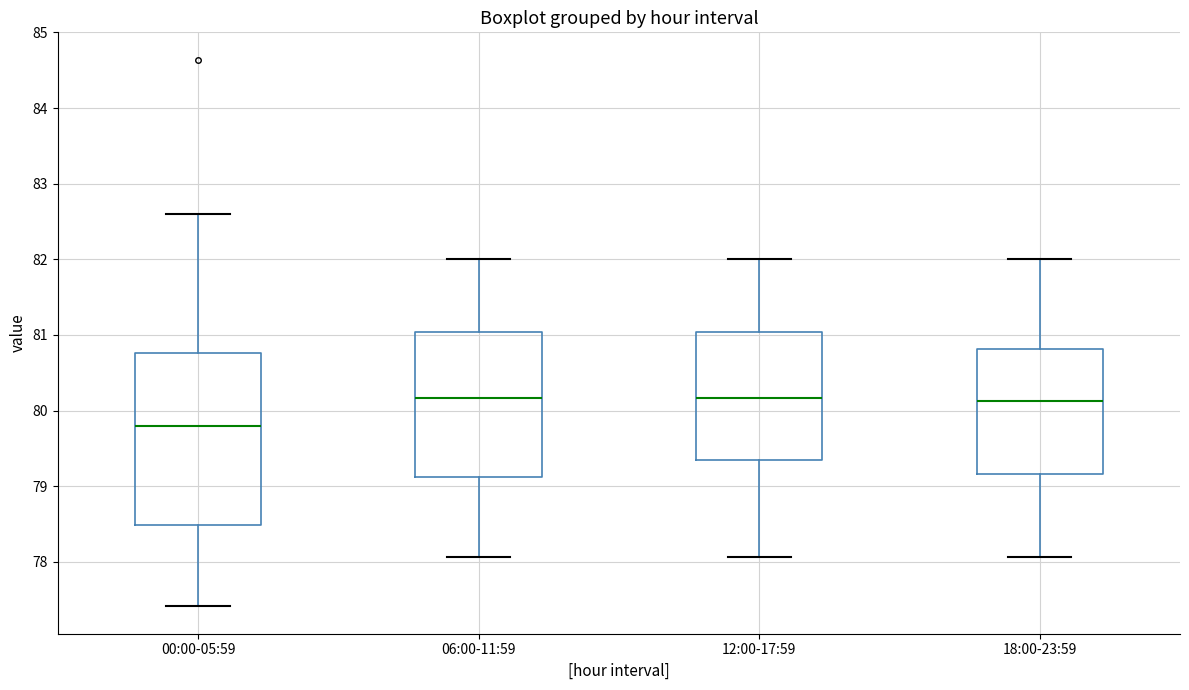

Reading left to right, transcribe this box plot: for each box, give where its median line is, the range the box spans, and where its two whiskers end, as read against the y-axis. The values are not printed on the chart, so give them approximately, as read against the axis.

00:00-05:59: median 79.8, box 78.5 to 80.8, whiskers 77.4 to 82.6
06:00-11:59: median 80.2, box 79.1 to 81.0, whiskers 78.1 to 82.0
12:00-17:59: median 80.2, box 79.3 to 81.0, whiskers 78.1 to 82.0
18:00-23:59: median 80.1, box 79.2 to 80.8, whiskers 78.1 to 82.0